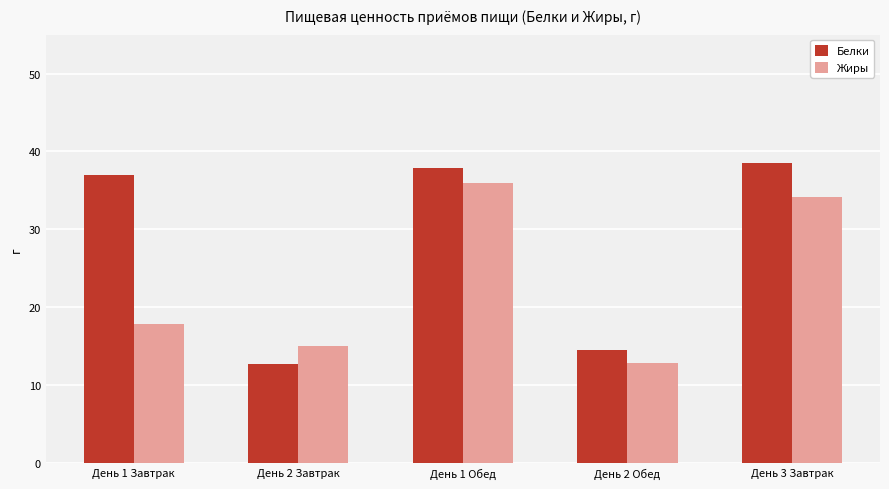

Rank the series at День 2 Завтрак from lowest to highest value.

Белки, Жиры